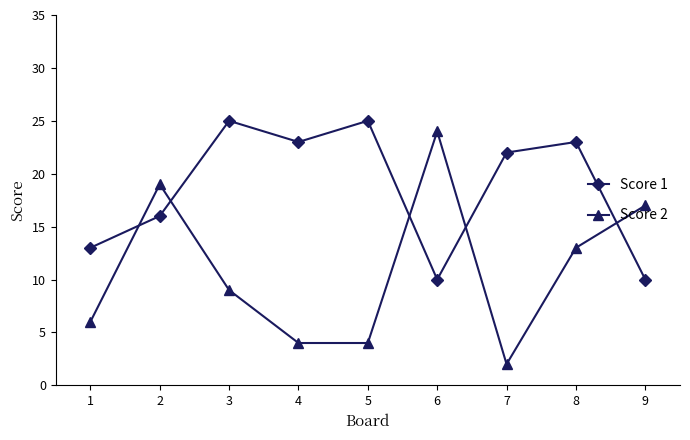

At which category is the sum across all series the highest?

8